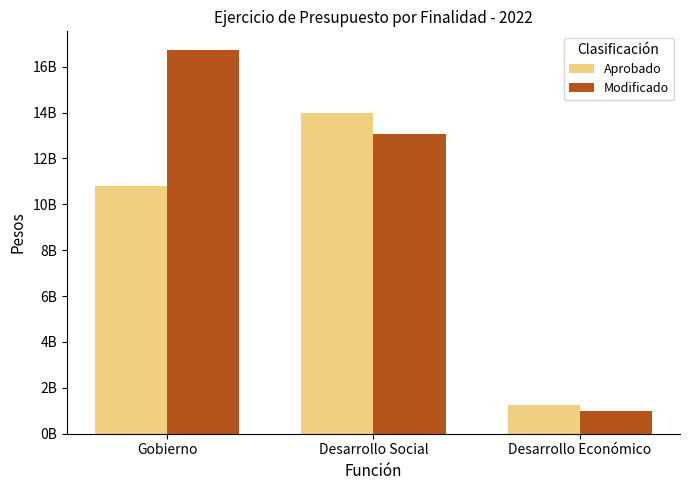

True or false: Modificado has a value of 16708058384 at Gobierno.

True